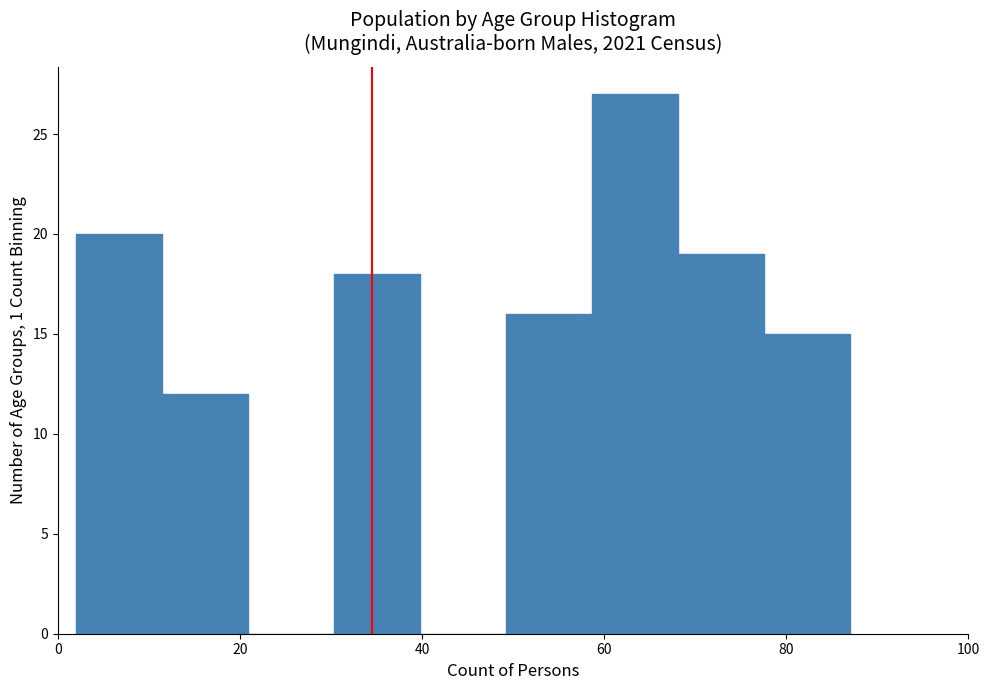

Reading left to right, list every bar in this chart as the range it spans on the x-axis followed by its height. Neither the bar edges nor the heights are printed on the chart, so give them approximately, as read against the axes.

2 to 12: 20
12 to 20: 12
20 to 30: 0
30 to 40: 18
40 to 50: 0
50 to 58: 16
58 to 68: 27
68 to 78: 19
78 to 88: 15